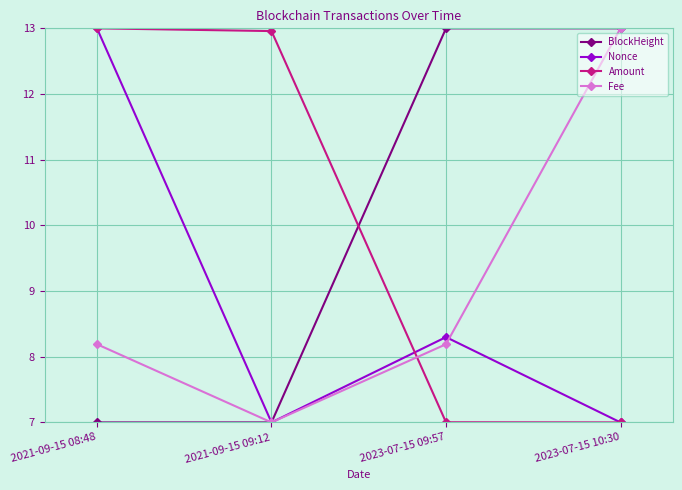

Is this an area chart (filled region under the line)?

No